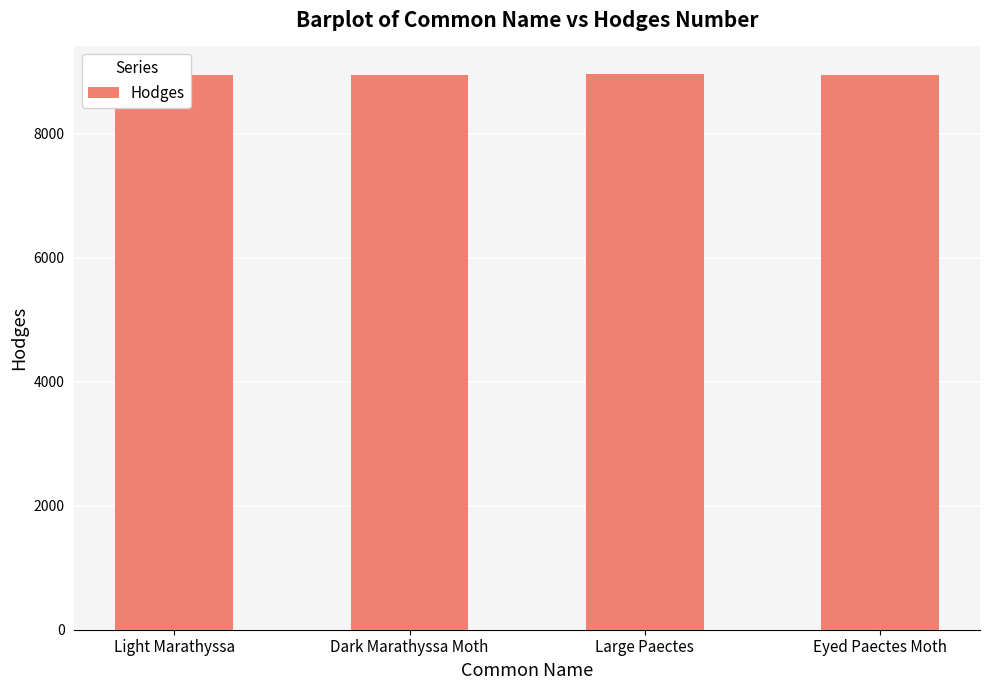

What is the difference between the maximum and minimum values?

7